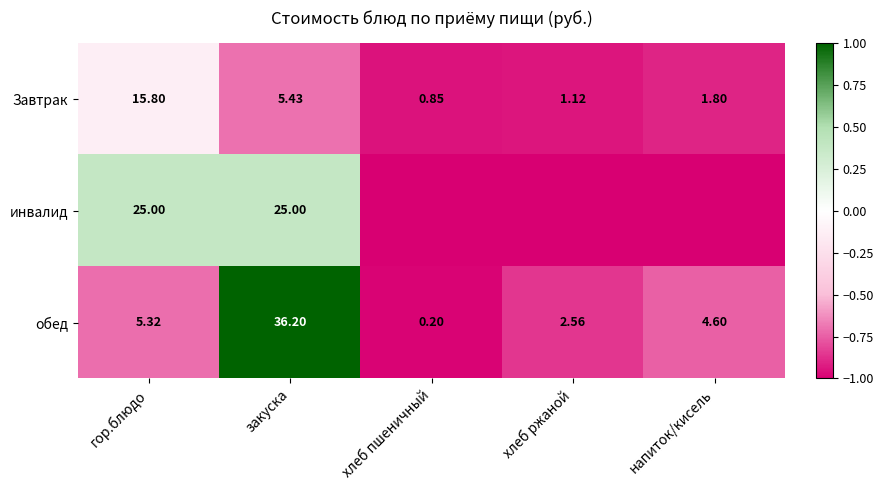

At гор.блюдо, list the series in order from largest to smallest.

инвалид, Завтрак, обед